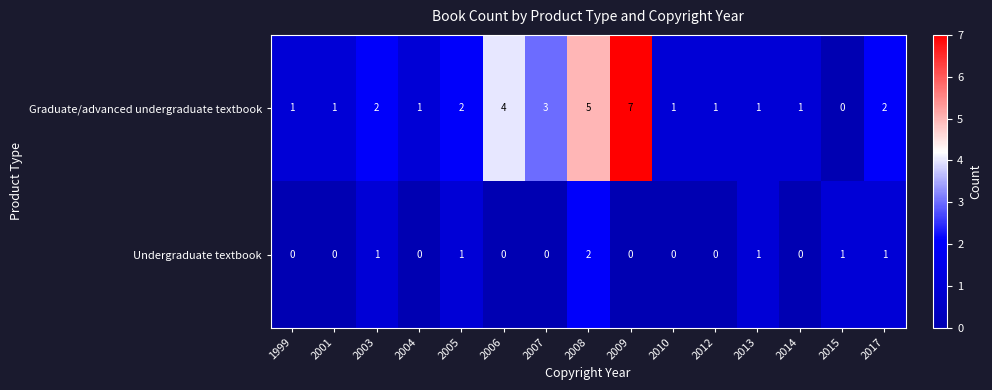

List the series in order of their peak value, lowest first.

Undergraduate textbook, Graduate/advanced undergraduate textbook